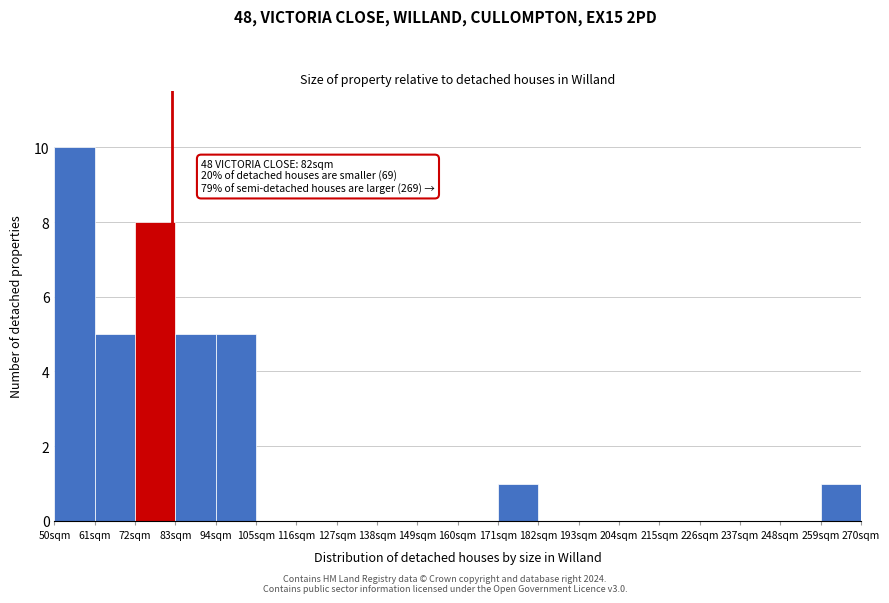

Which range on the x-axis has the tallest bar?

50 to 61